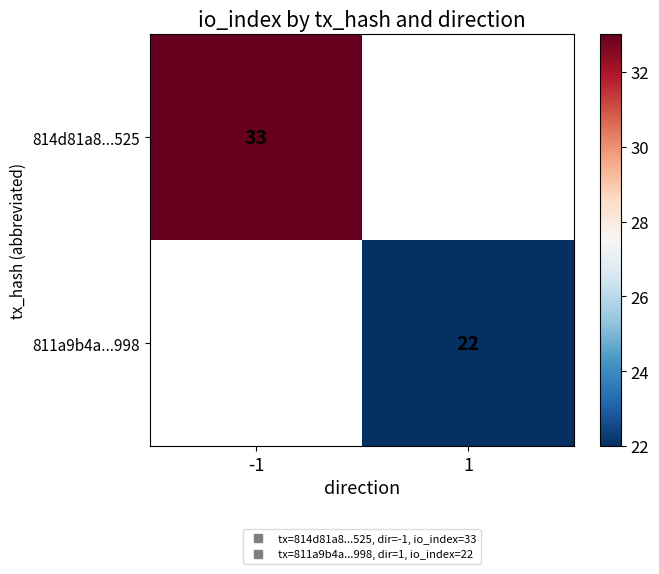

True or false: 814d81a8...525 has a value of 33.0 at -1.

True